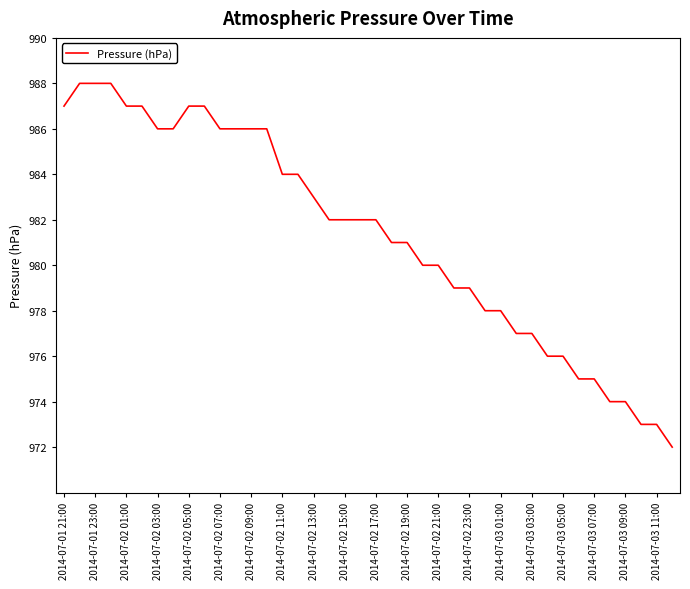

What is the minimum value shown in the chart?

972